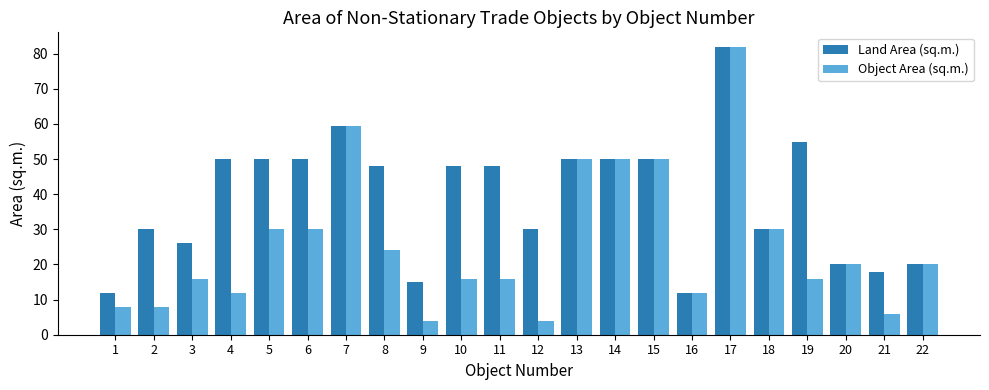

Between 12 and 16, which series saw the biggest shift?

Land Area (sq.m.)